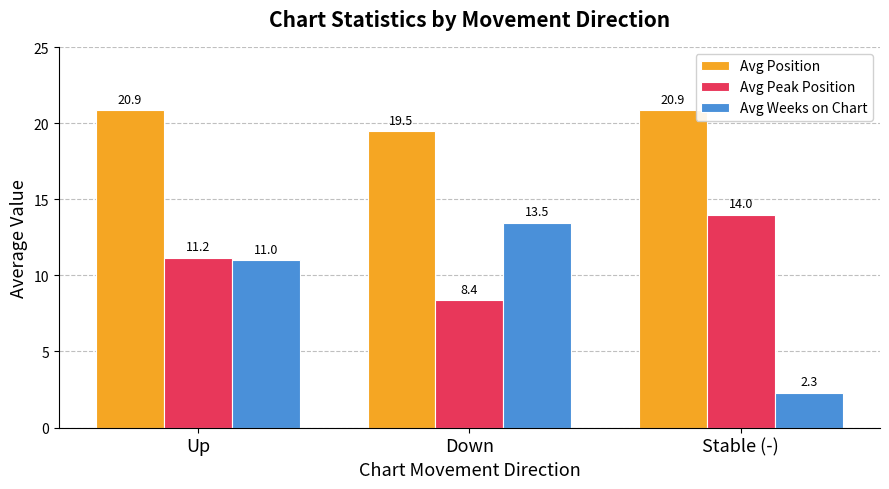

Which series has the widest spread of values?

Avg Weeks on Chart